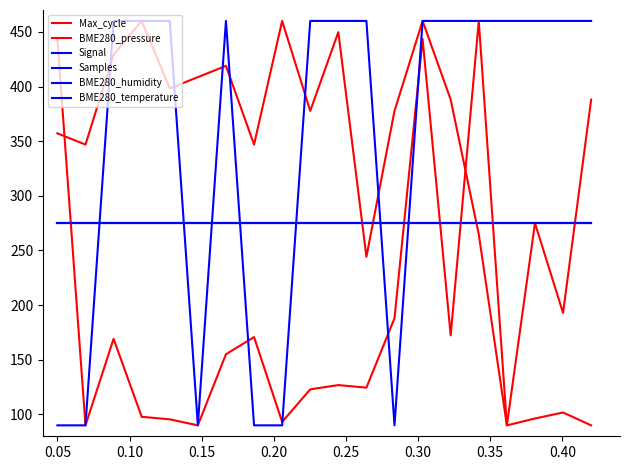

Does the chart display data point markers on the line(s)?

No